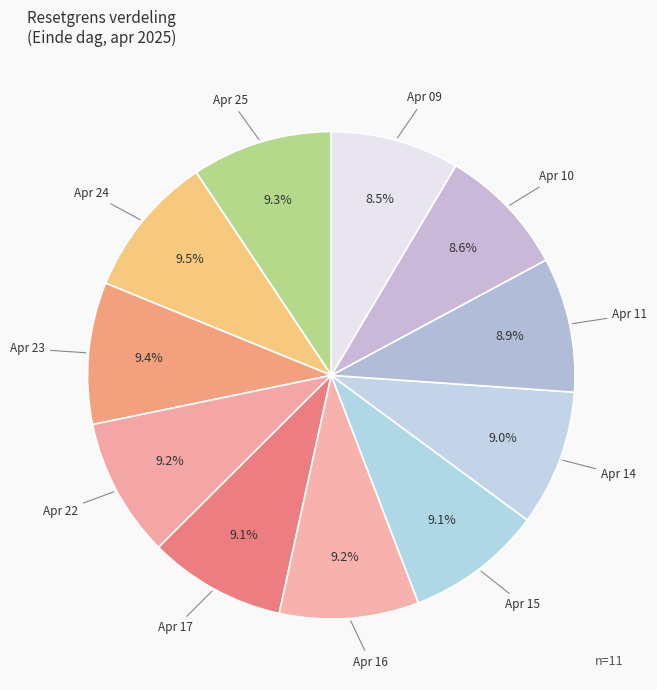

Which has a higher value, Apr 10 or Apr 22?

Apr 22